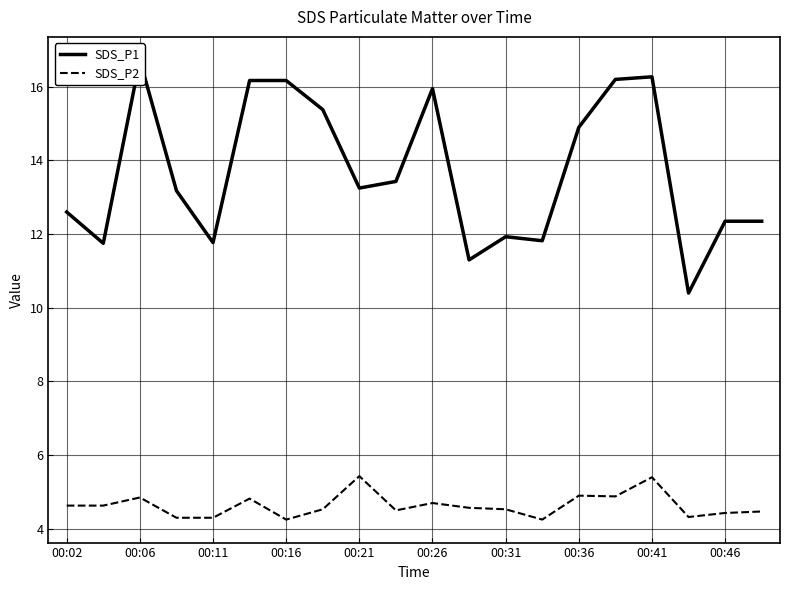

How many data points does each series have?

20